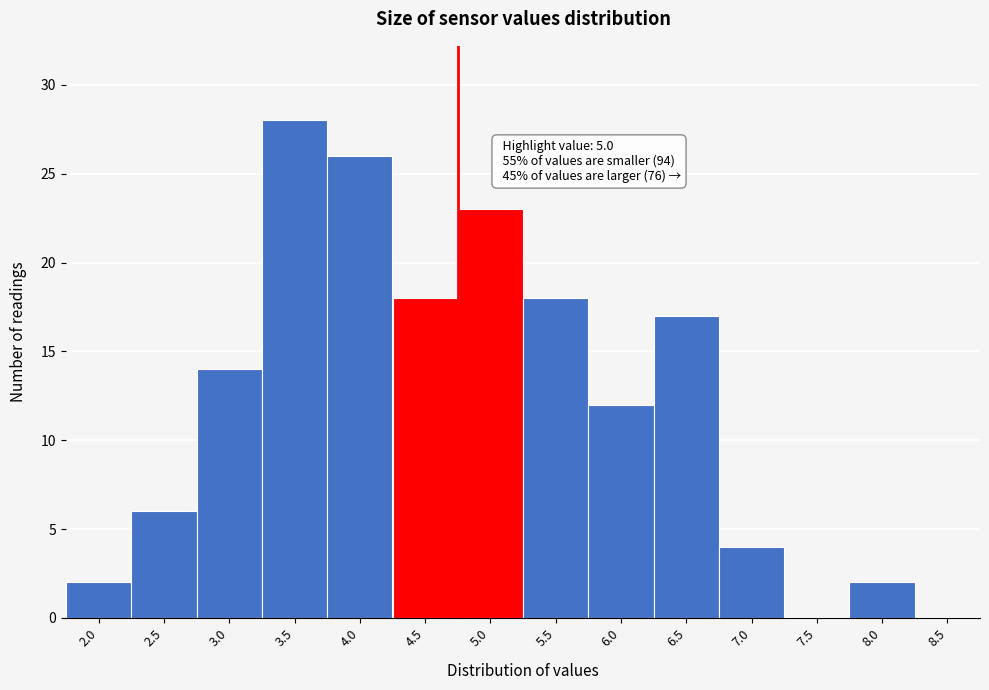

Reading right to left, transcribe all the data shown in this chart.

8.5=0	8.0=2	7.5=0	7.0=4	6.5=17	6.0=12	5.5=18	5.0=23	4.5=18	4.0=26	3.5=28	3.0=14	2.5=6	2.0=2